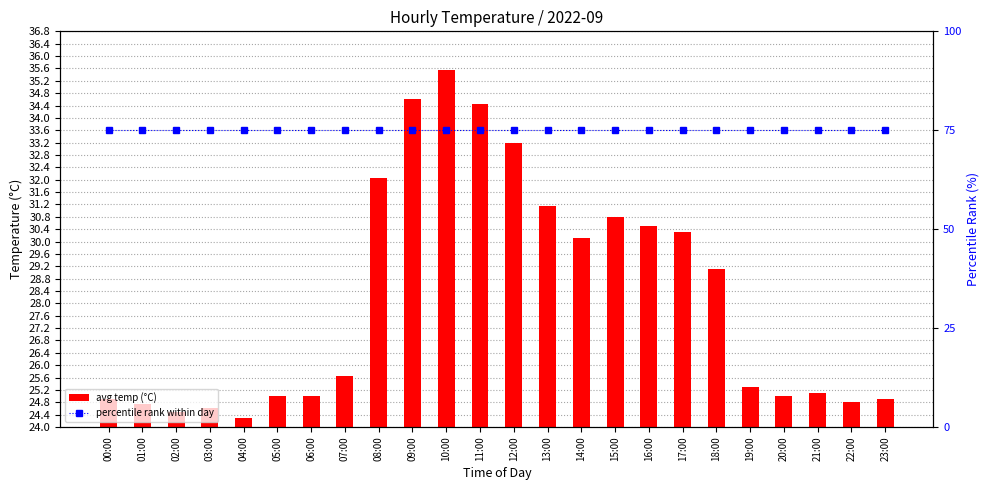

What is the label of the 12th bar from the left?

11:00